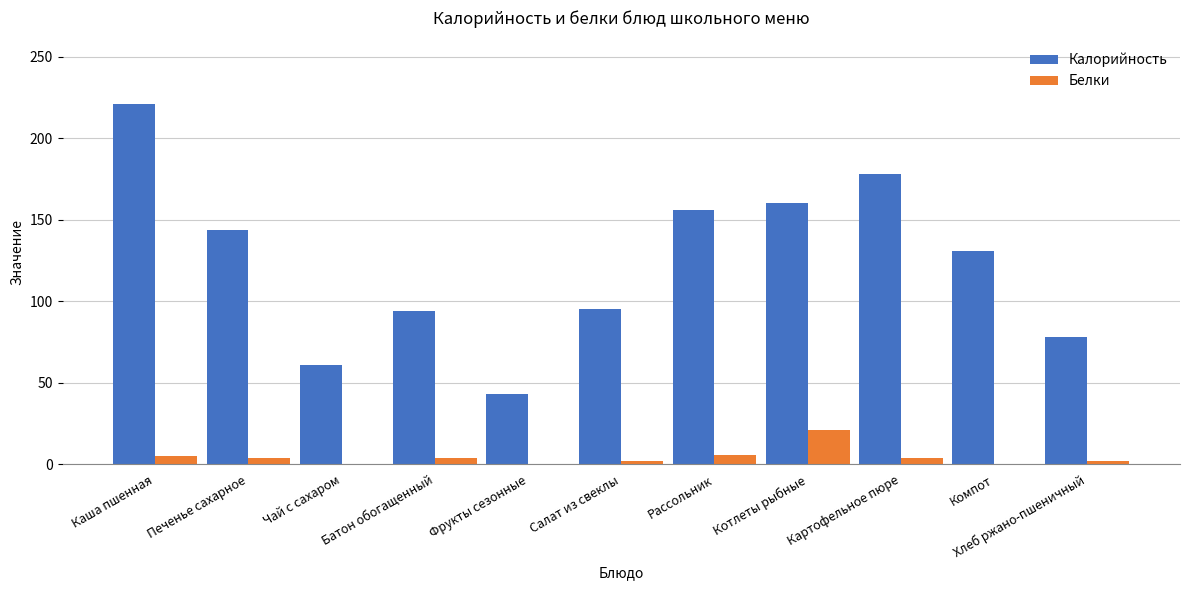

At which label does Белки first exceed 4?

Каша пшенная